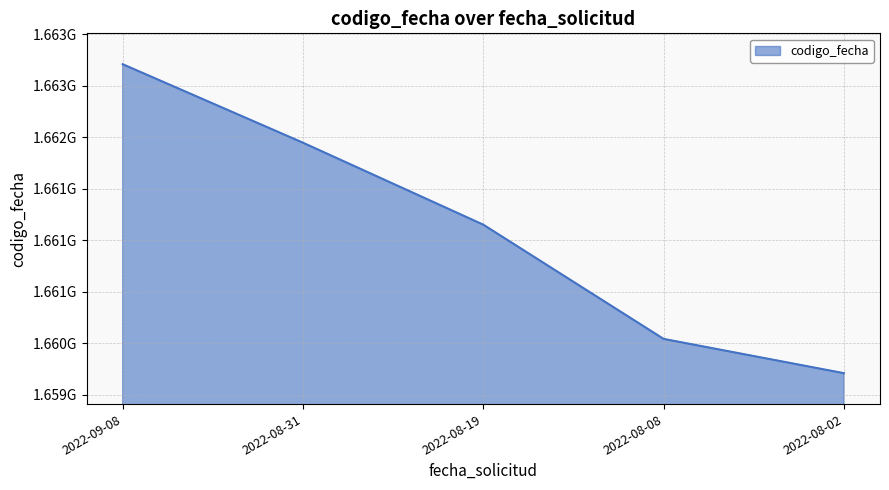

True or false: the data has more than 2 interior local peaks.

False